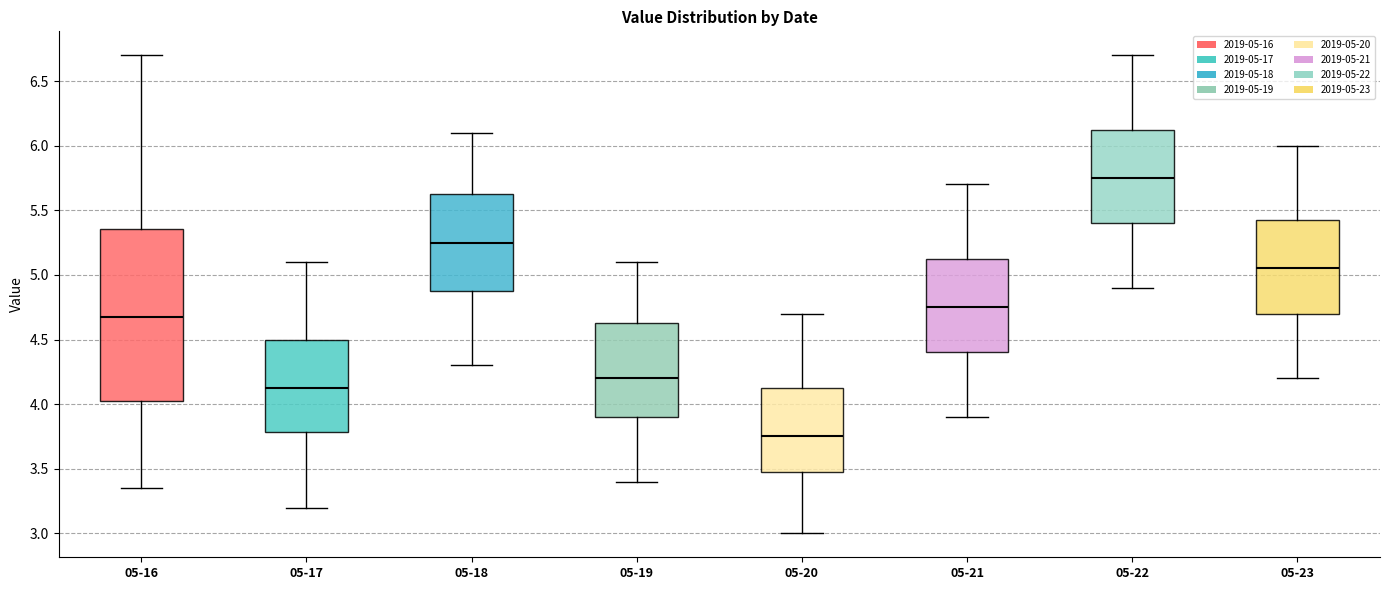

Which box has the lowest median line?

05-20